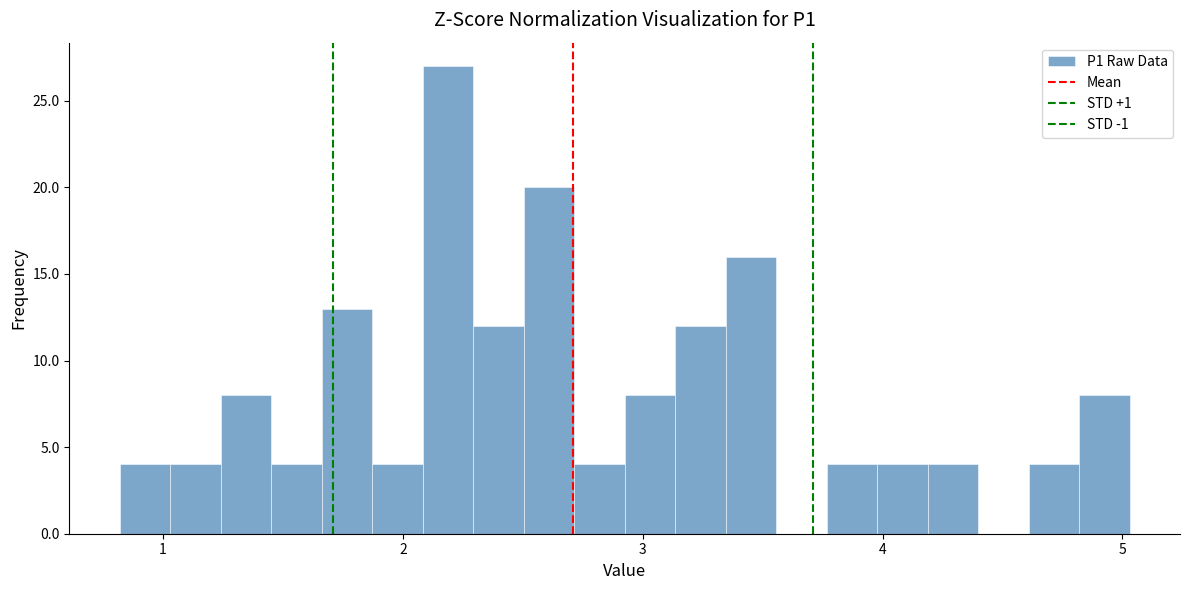

Around what value on the x-axis is the tallest bar? Give the approximate position of its centre, as read against the axis.

2.2